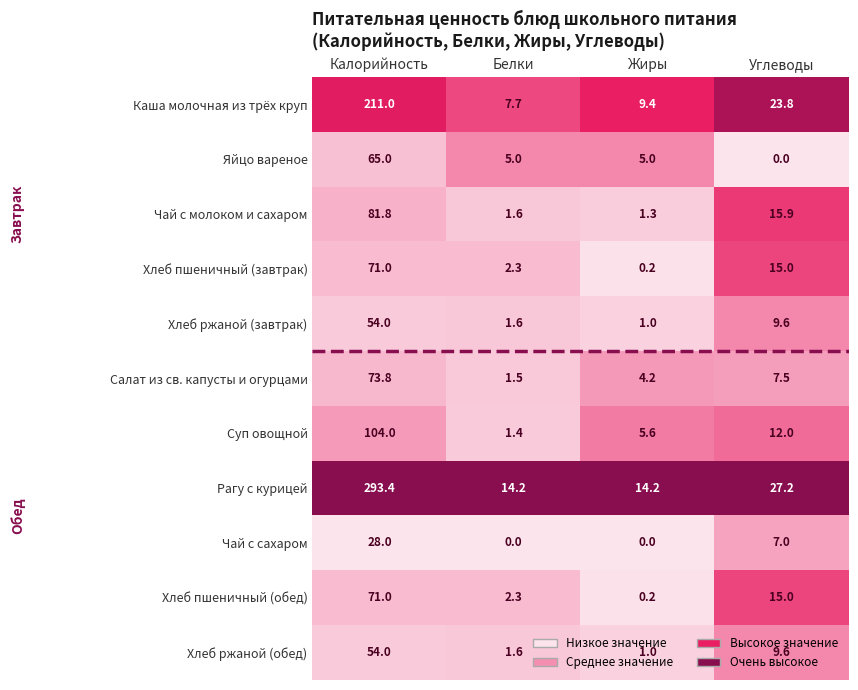

At which label does Хлеб пшеничный (завтрак) first exceed 15?

Калорийность